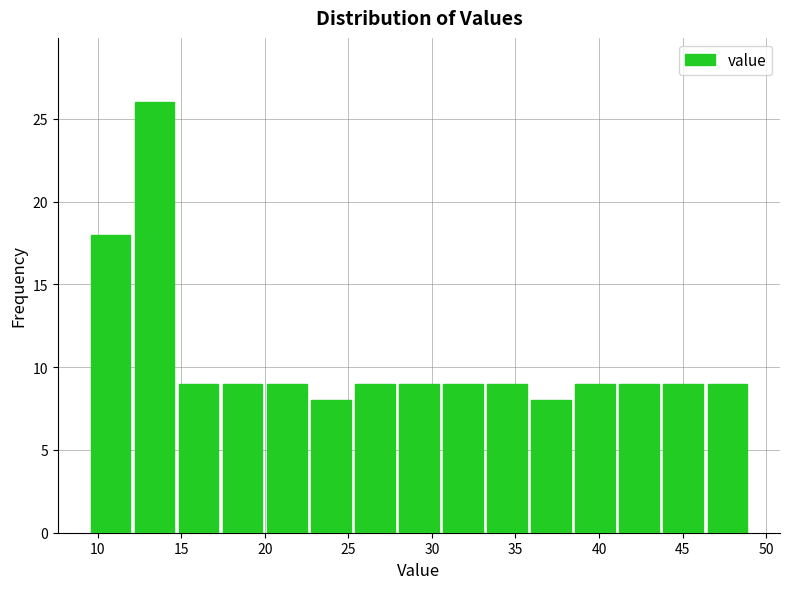

Reading left to right, transcribe this chart: for each bar, give the range it covers on the x-axis and its height. Neither the bar edges nor the heights are printed on the chart, so give them approximately, as read against the axes.

9.5 to 12.0: 18
12.0 to 14.5: 26
14.5 to 17.5: 9
17.5 to 20.0: 9
20.0 to 22.5: 9
22.5 to 25.5: 8
25.5 to 28.0: 9
28.0 to 30.5: 9
30.5 to 33.0: 9
33.0 to 36.0: 9
36.0 to 38.5: 8
38.5 to 41.0: 9
41.0 to 43.5: 9
43.5 to 46.5: 9
46.5 to 49.0: 9